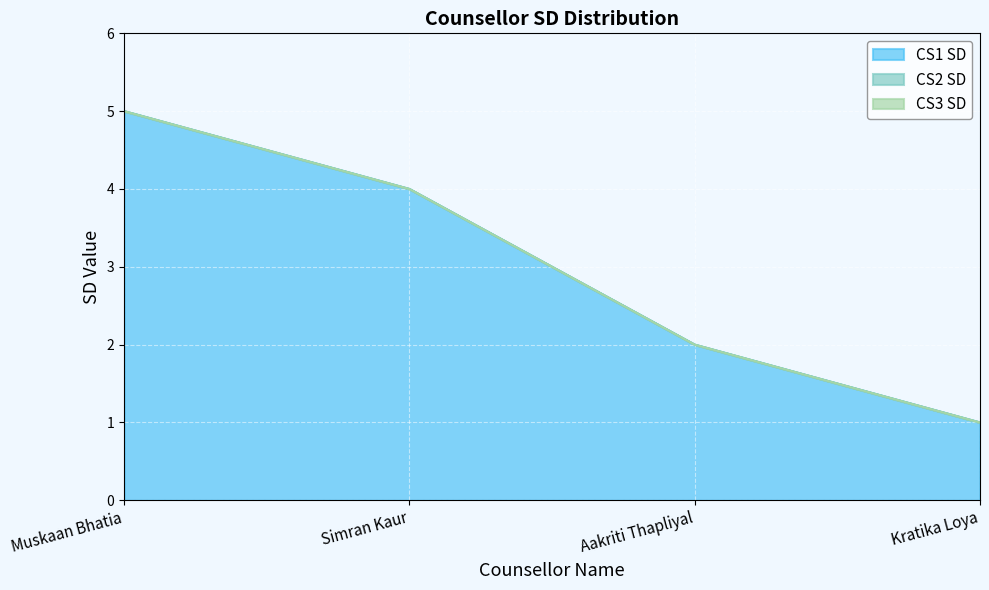

True or false: CS2 SD and CS1 SD intersect in this chart.

False